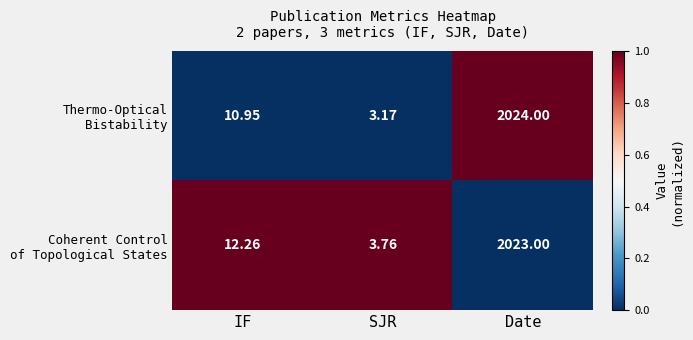

At which category does the chart reach its peak across all series?

Date